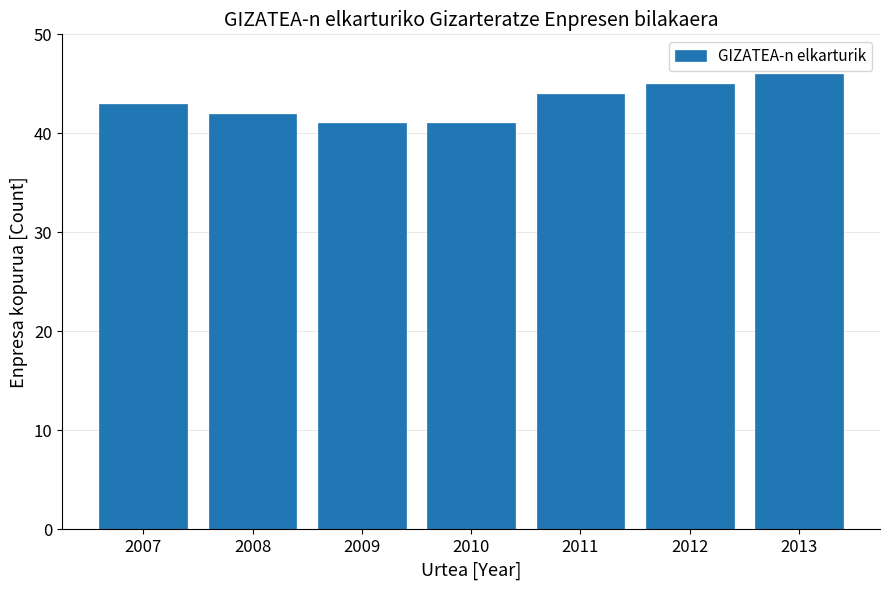

Reading left to right, transcribe all the data shown in this chart.

43	42	41	41	44	45	46